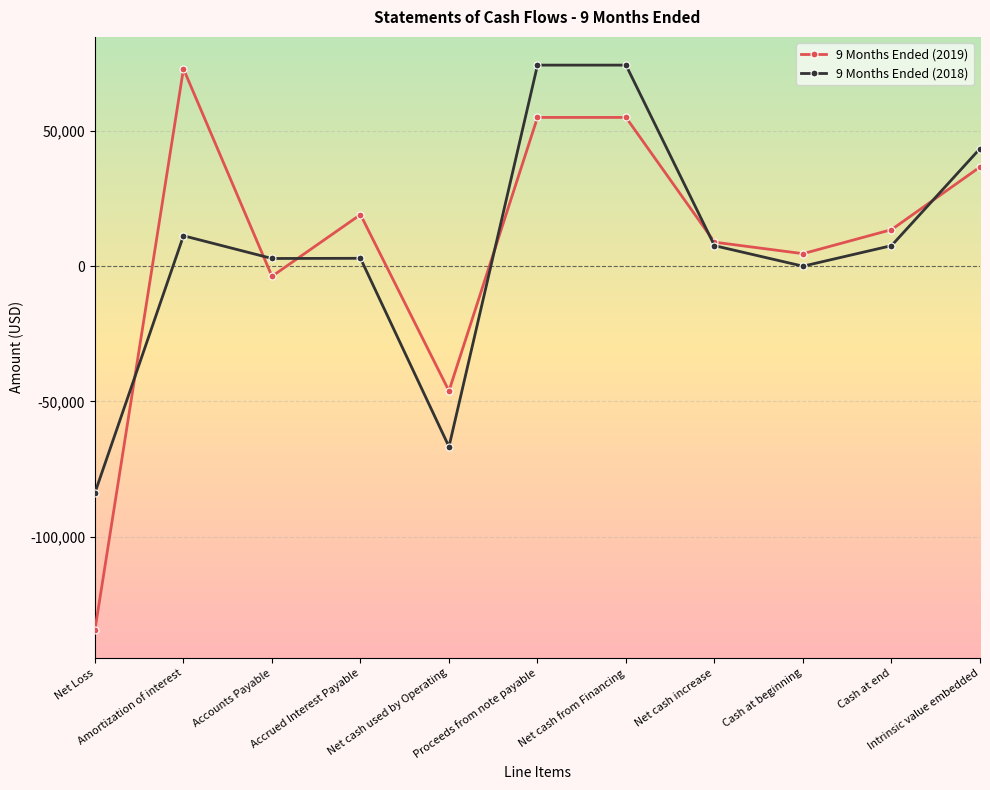

Rank the series at Amortization of interest from highest to lowest value.

9 Months Ended (2019), 9 Months Ended (2018)